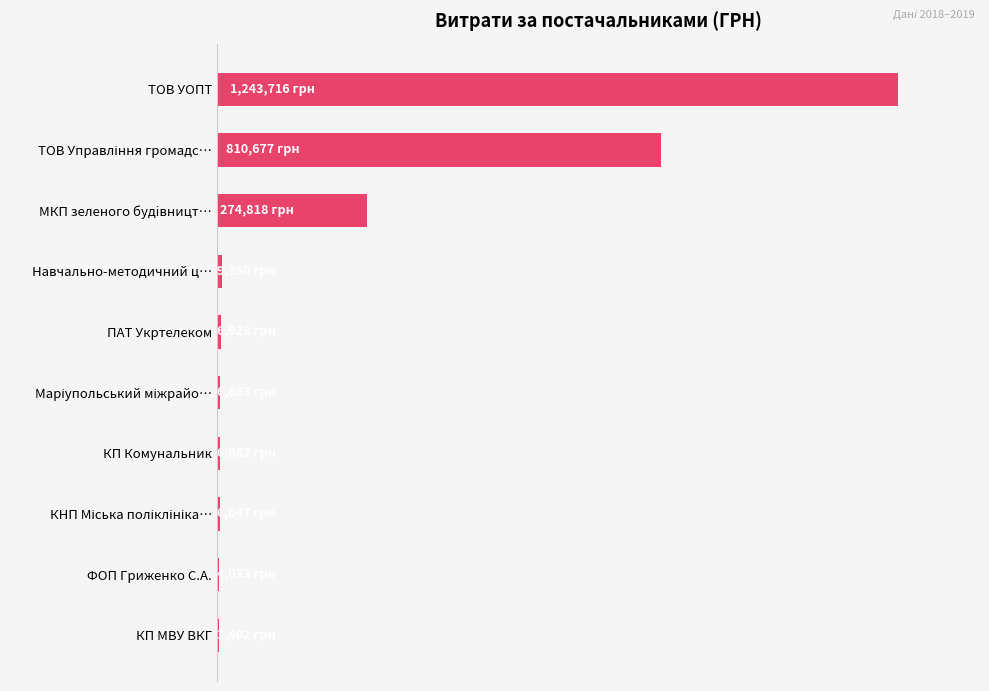

What is the smallest value displayed?

3402.0